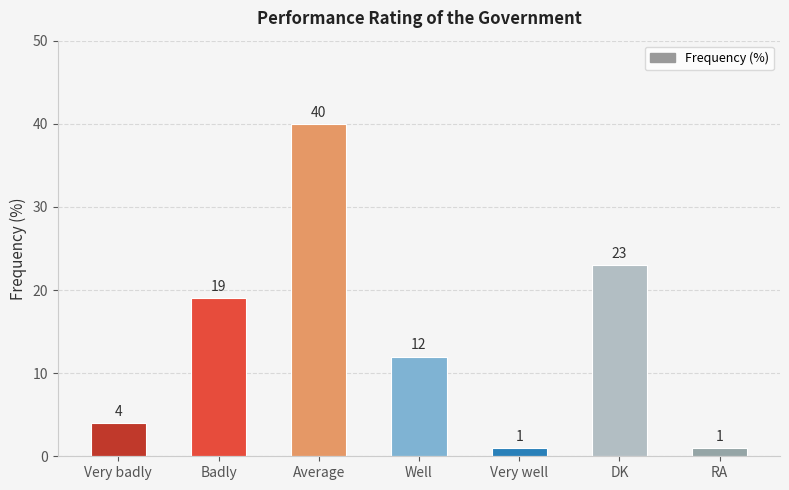

What is the maximum value shown in the chart?

40